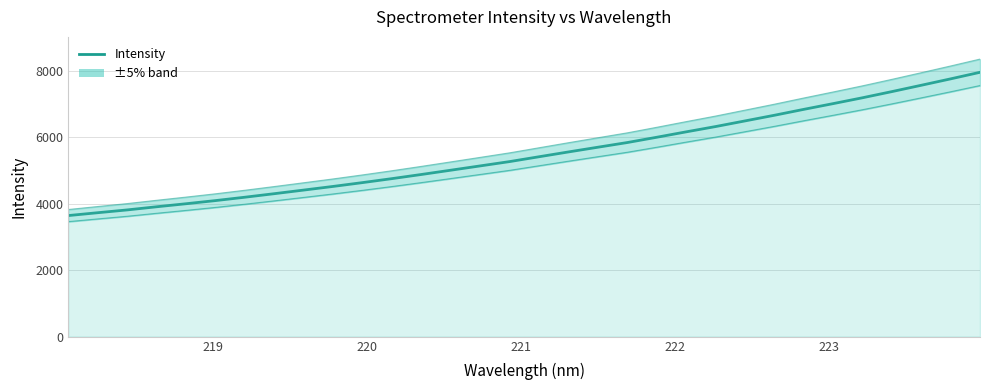

Count the number of categories in the chart.

32